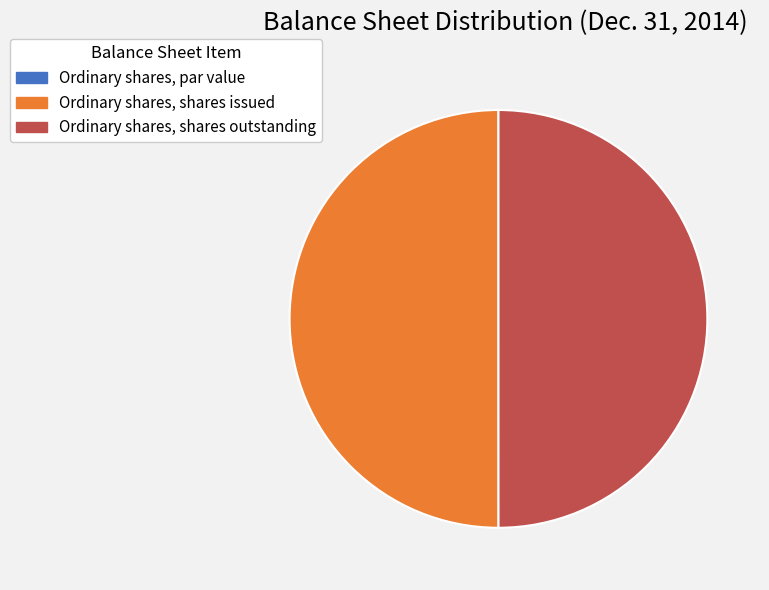

The Ordinary shares, shares outstanding slice represents 50% of the pie. True or false?

True